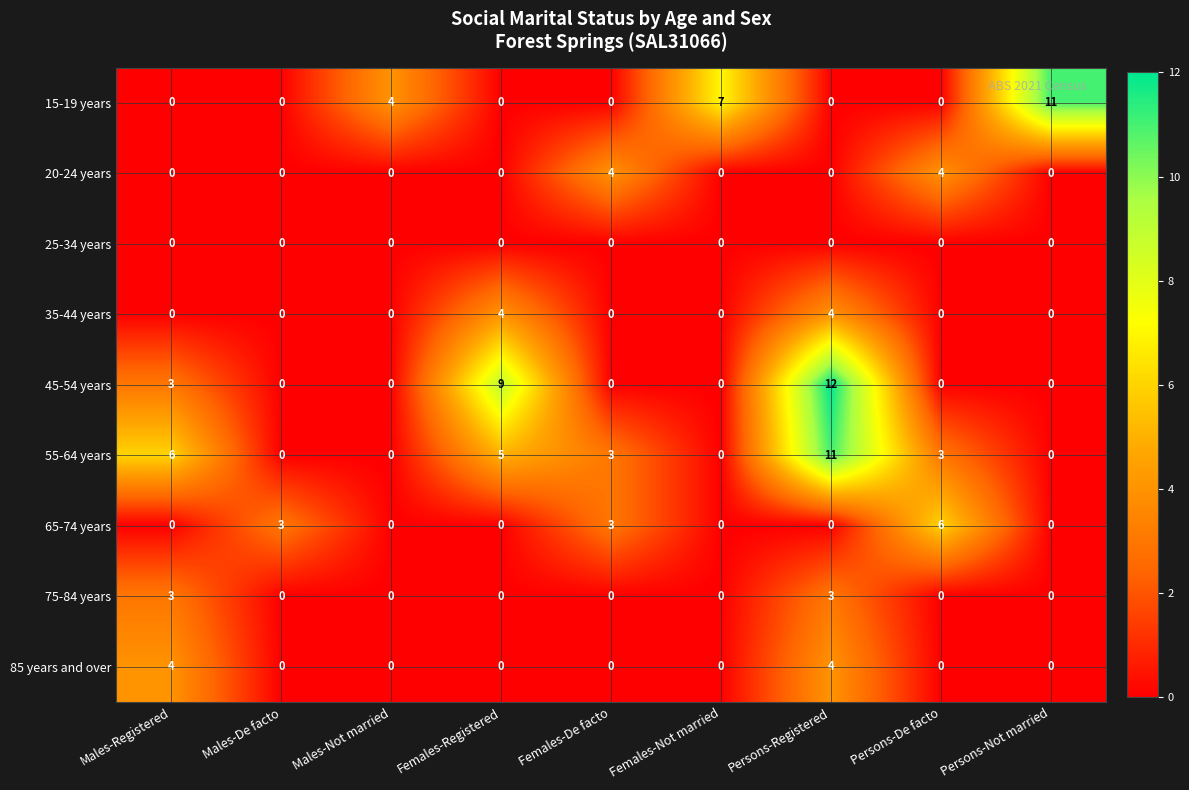

At how many categories does at least one series exceed 2?

9